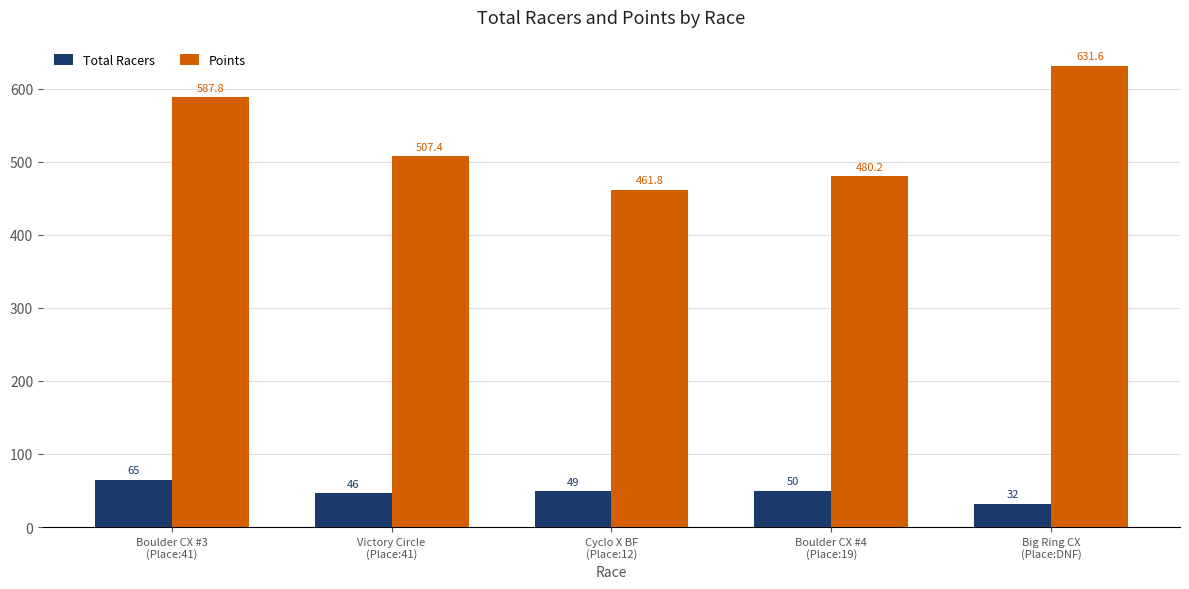

Does the chart contain stacked bars?

No